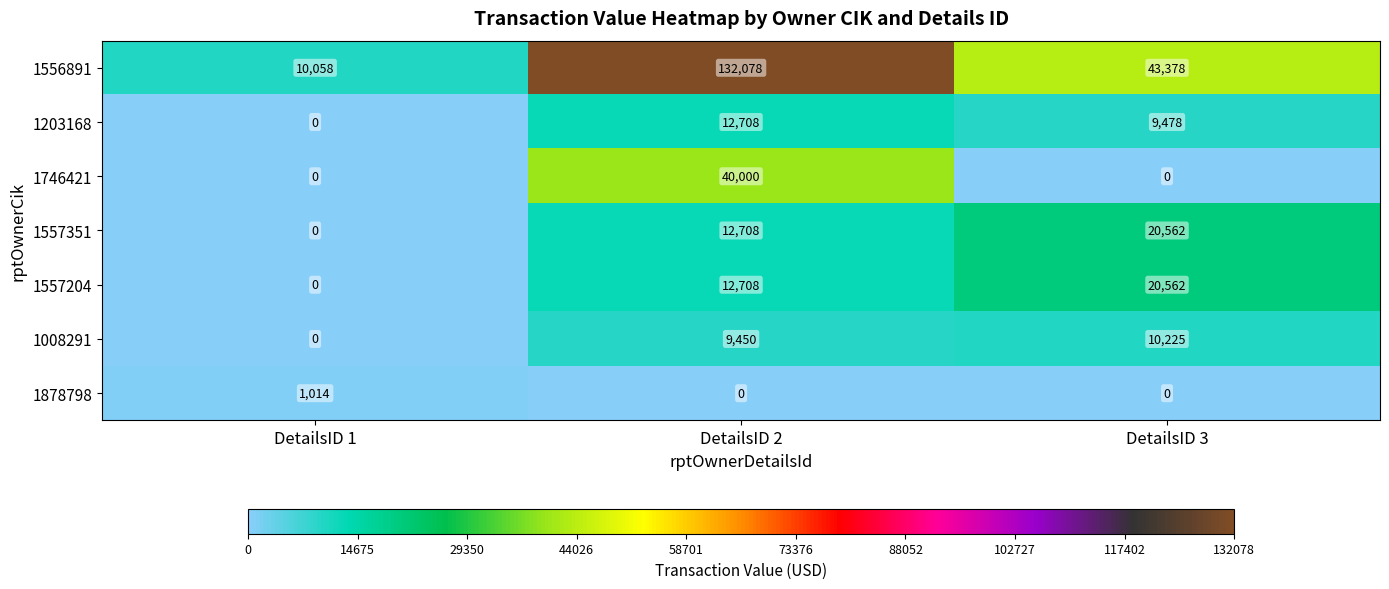

What is the total value across all series at DetailsID 2?

219652